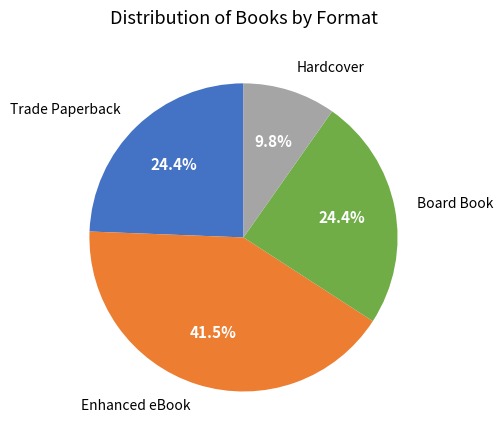

To the nearest percent, what portion does Board Book represent?

24%